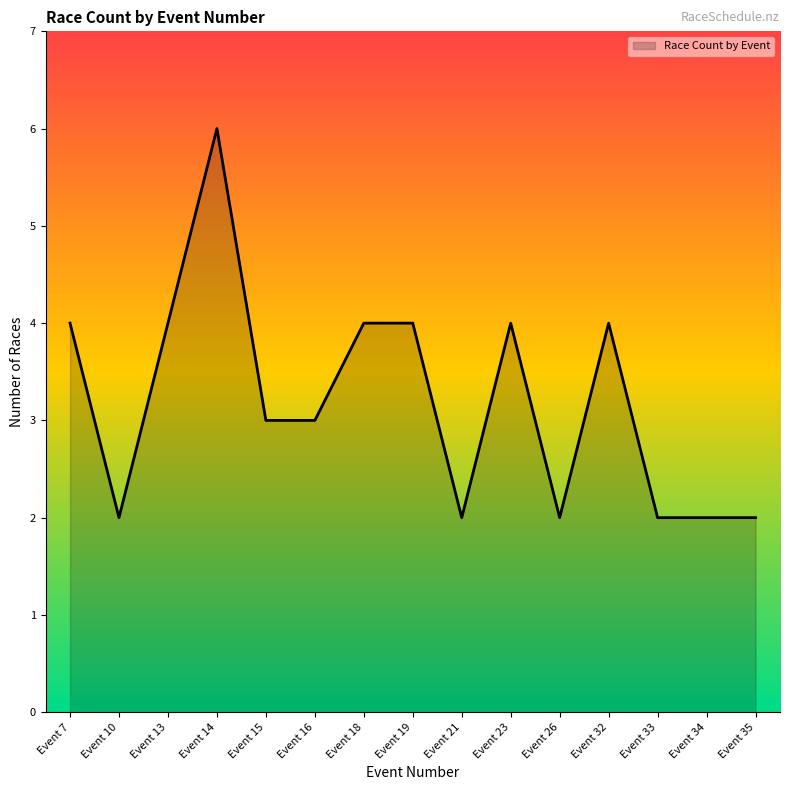

Read the value at Event 23.

4